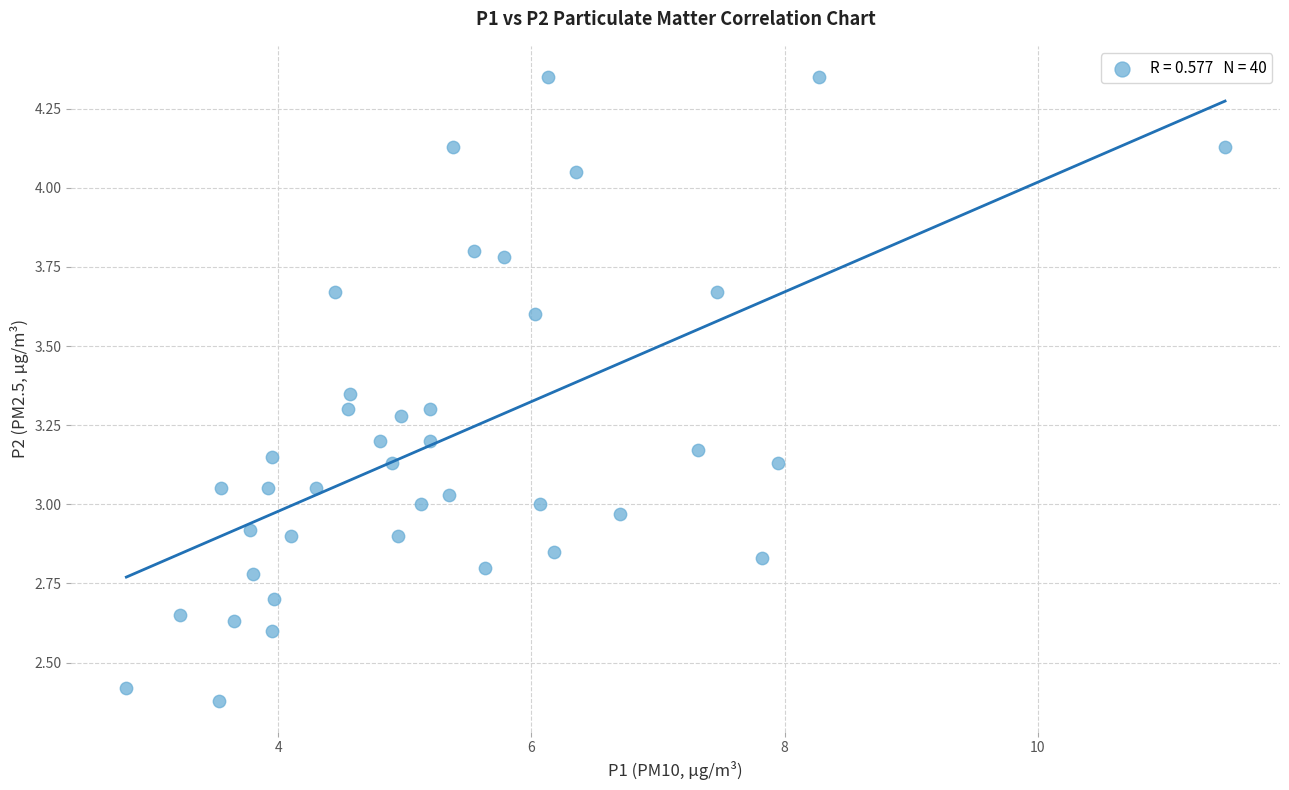

What is the range of Y values (max minus min)?

2.0